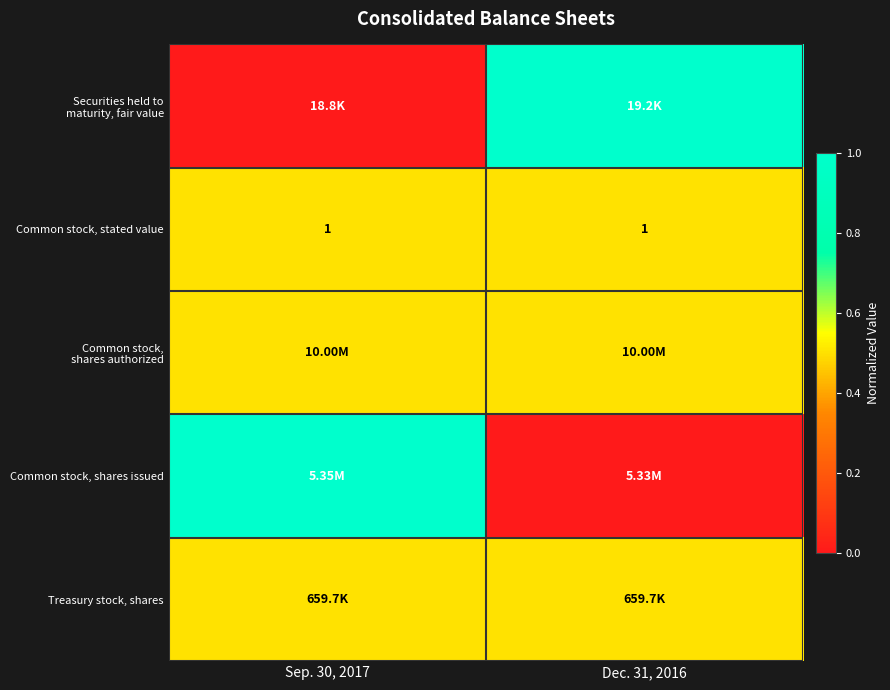

Read the Securities held to maturity, fair value value at Dec. 31, 2016.

1.0